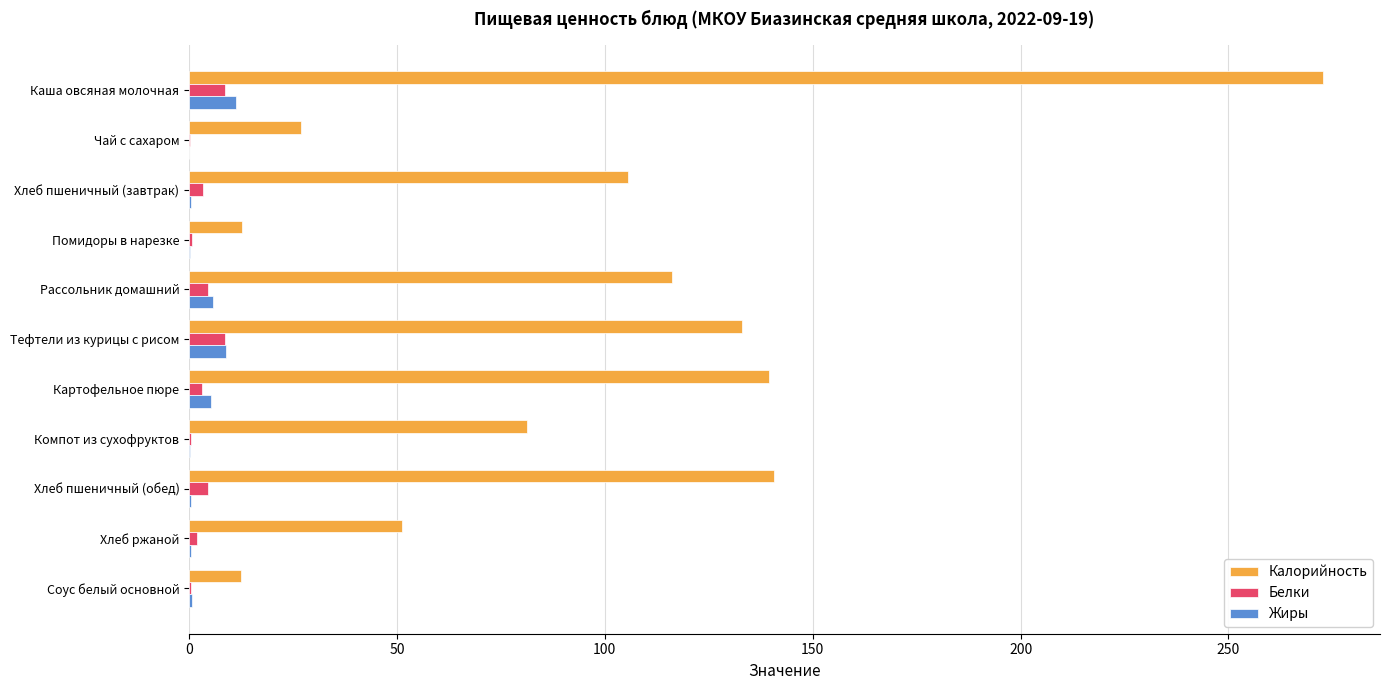

Is the value of Белки at Компот из сухофруктов greater than the value of Калорийность at Хлеб пшеничный (обед)?

No